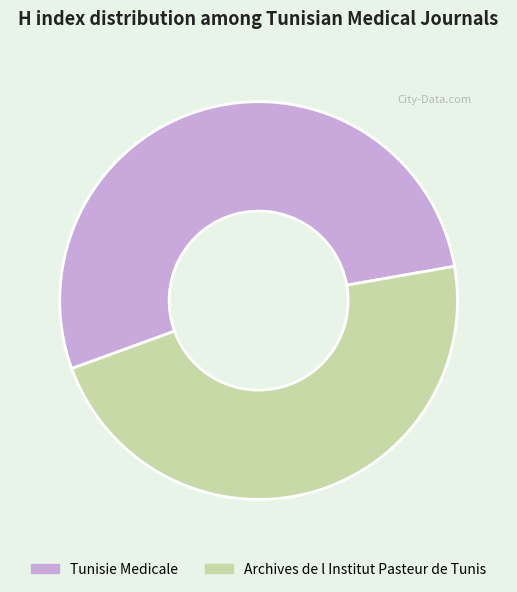

How many slices are in this pie chart?

2